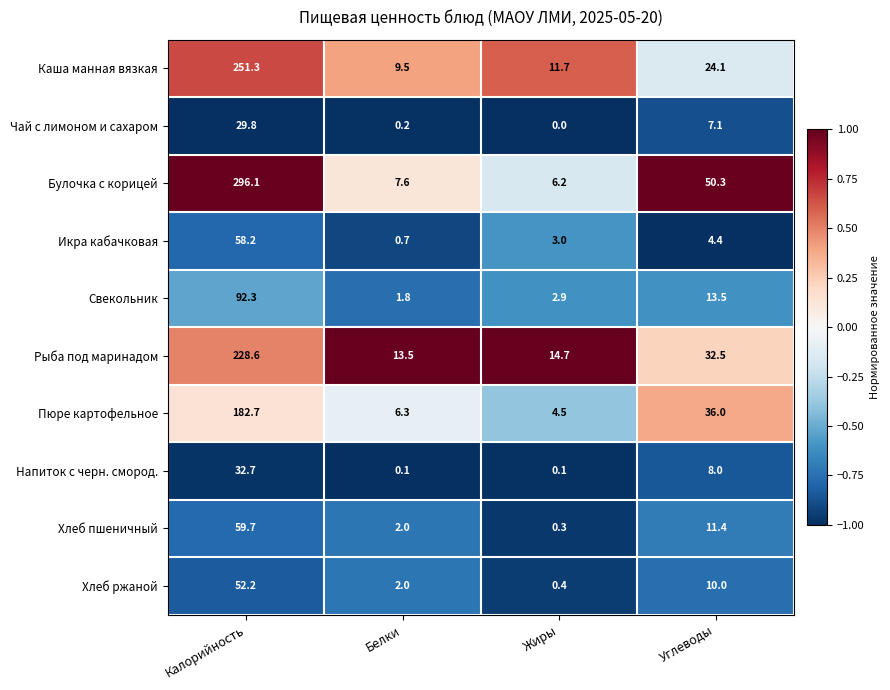

What is the smallest value displayed?

0.0